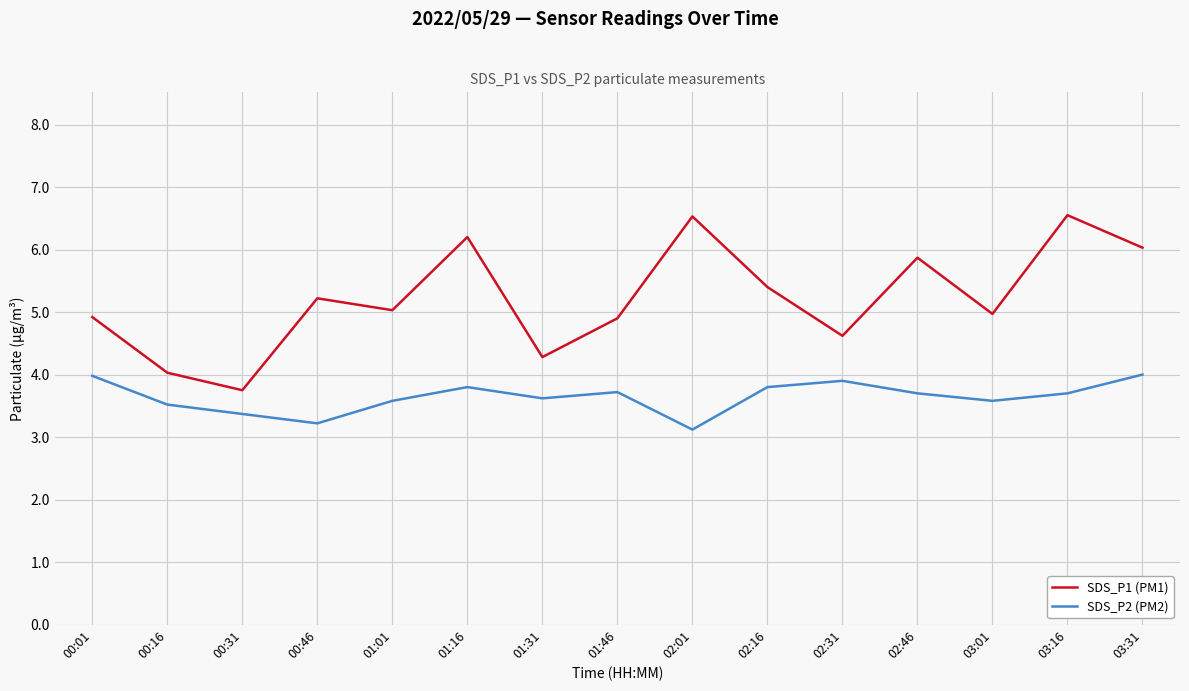

Which series has the widest spread of values?

SDS_P1 (PM1)